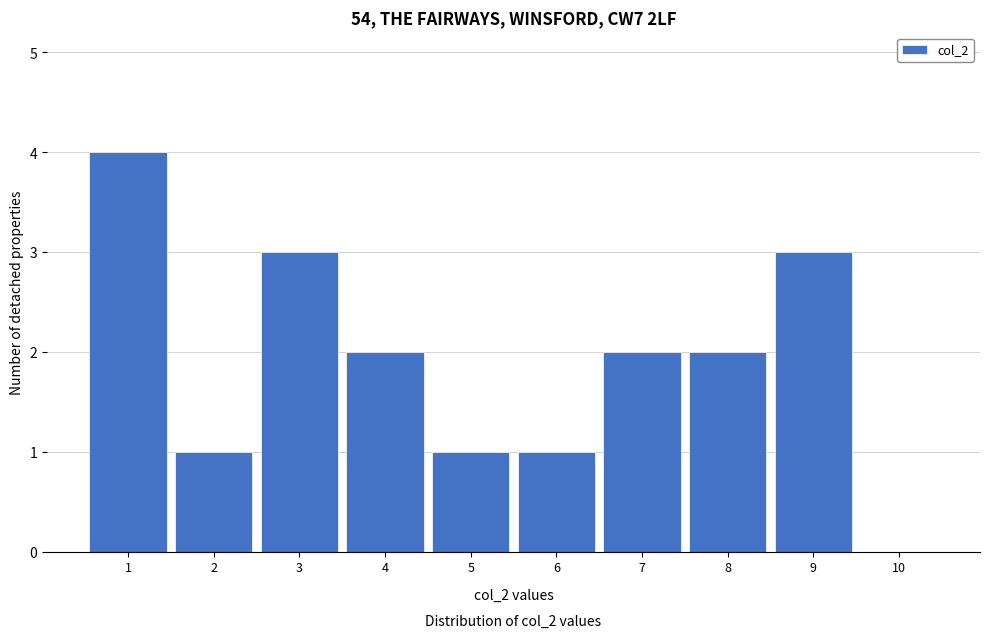

What is the height of the bar covering 5.5 to 6.5 on the x-axis? The values are not printed on the chart, so give them approximately, as read against the axis.

1